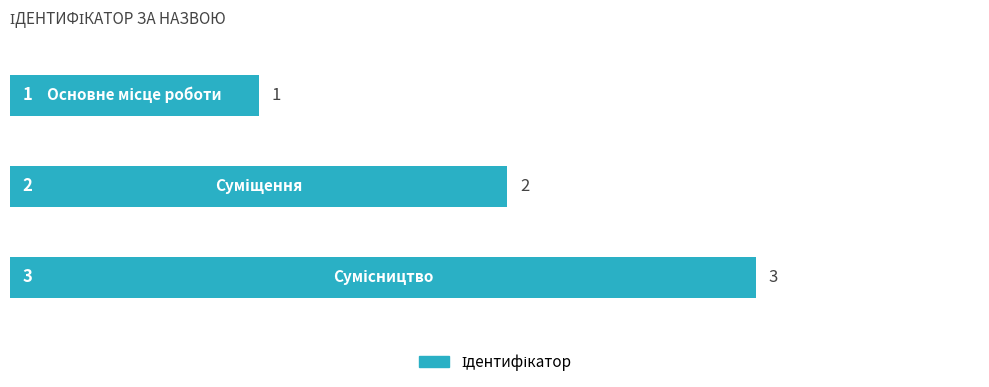

What is the smallest value displayed?

1